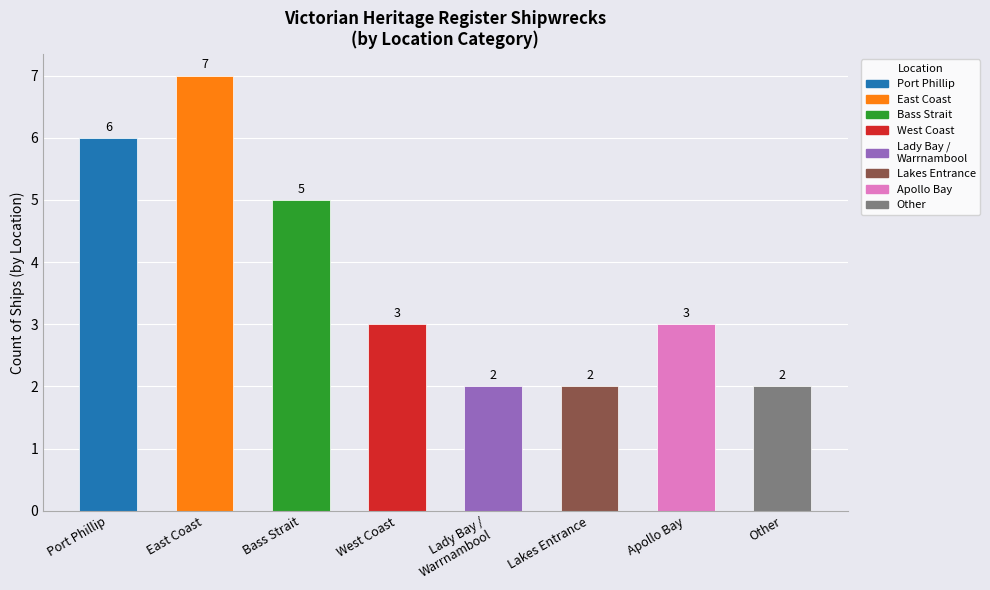

Which category has the highest value across all series?

East Coast